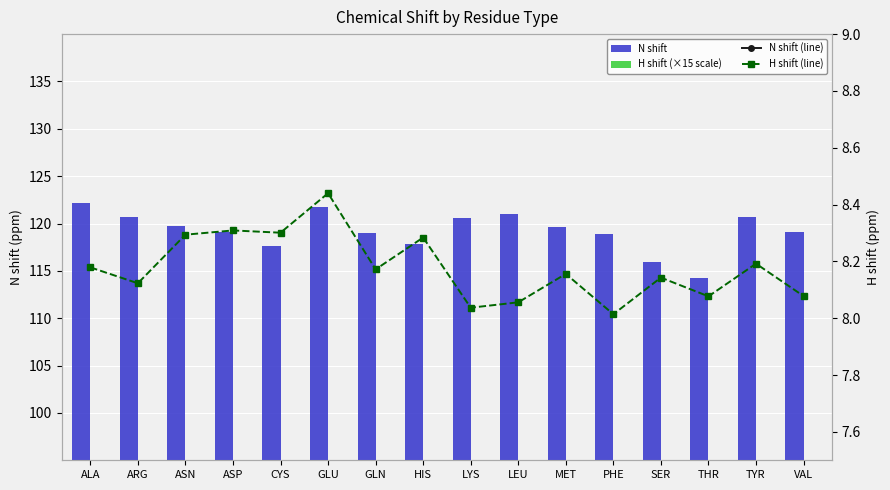

What is the sum of all N shift (line) values?

1907.8